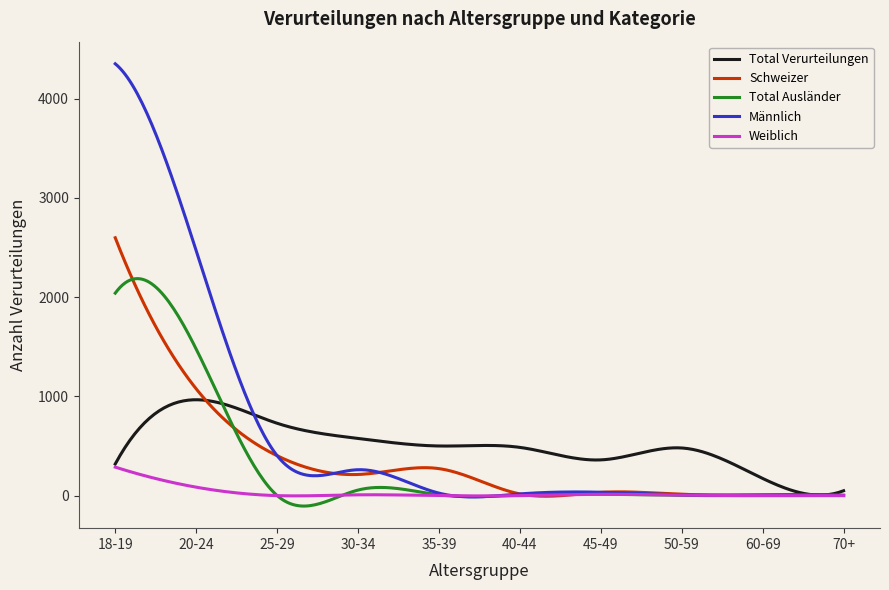

List the series in order of their peak value, lowest first.

Weiblich, Total Verurteilungen, Total Ausländer, Schweizer, Männlich